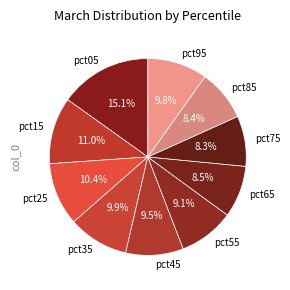

What percentage is NOT represented by pct55?

90.9%